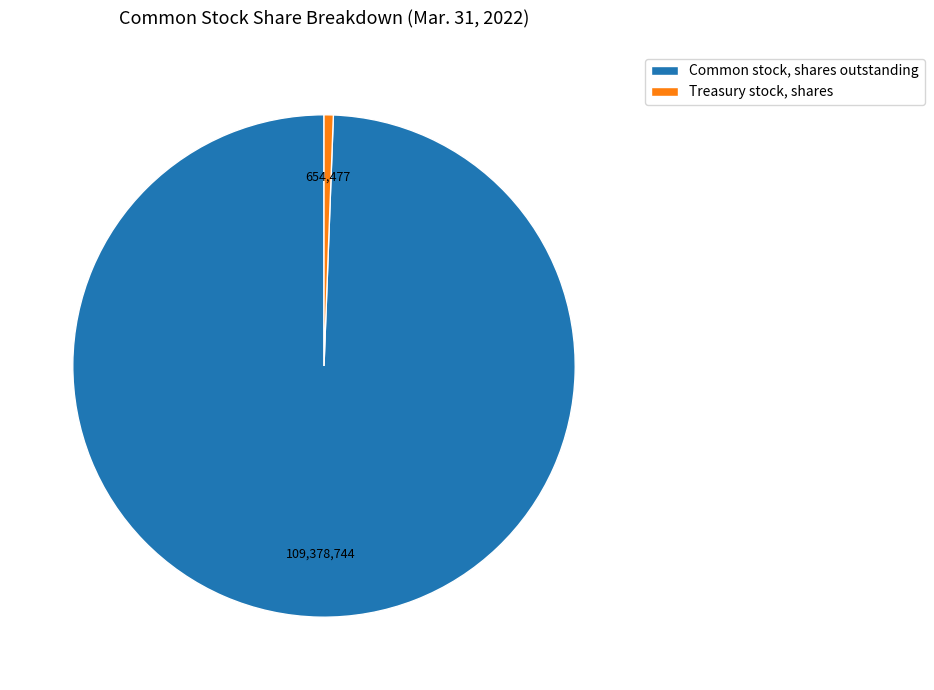

Which slice is the smallest?

Treasury stock, shares